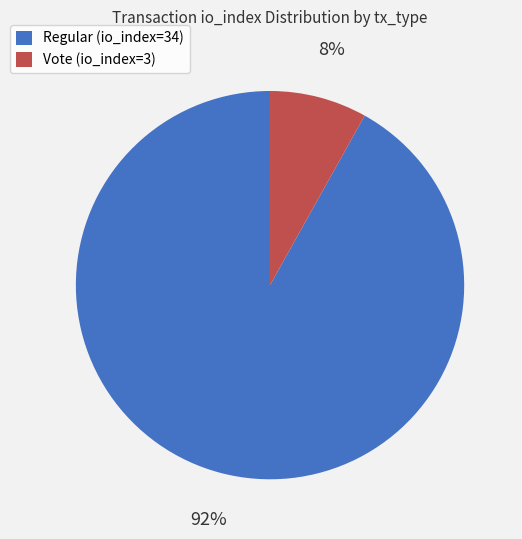

How many segments does this pie chart have?

2